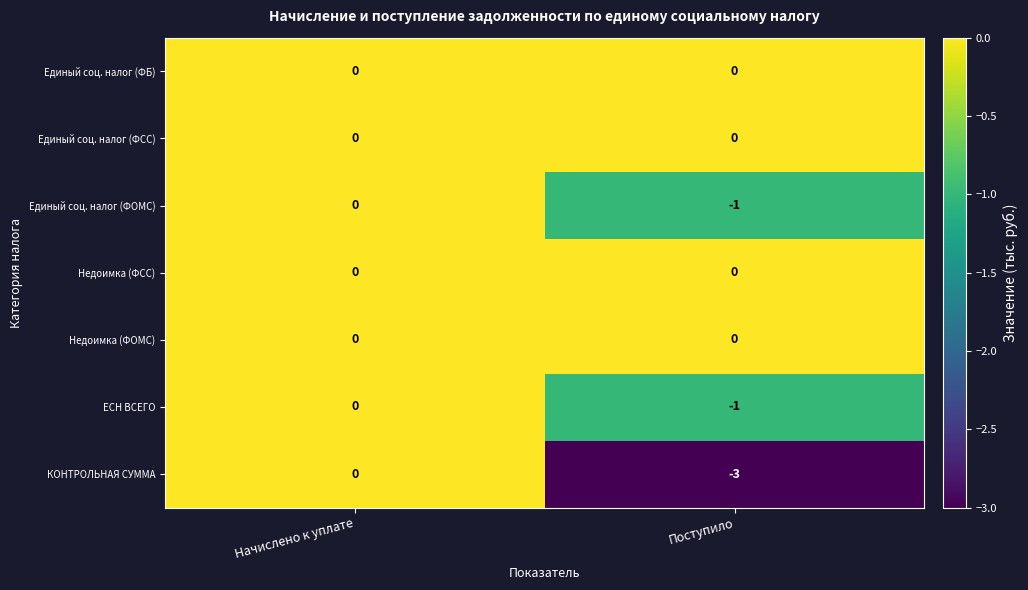

At which label is Единый соц. налог (ФОМС) closest to 0?

Начислено к уплате